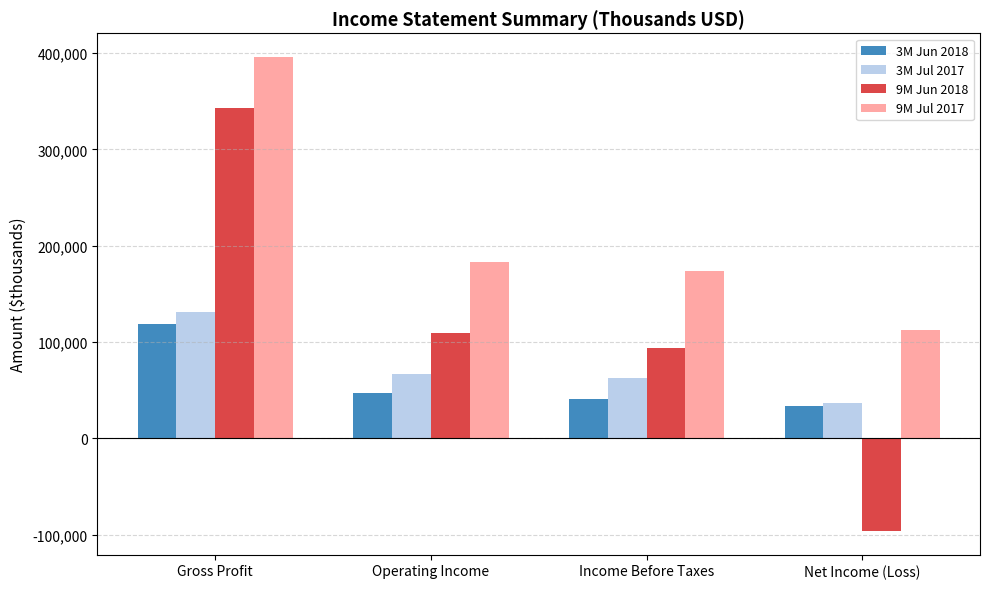

At which category does the chart reach its peak across all series?

Gross Profit